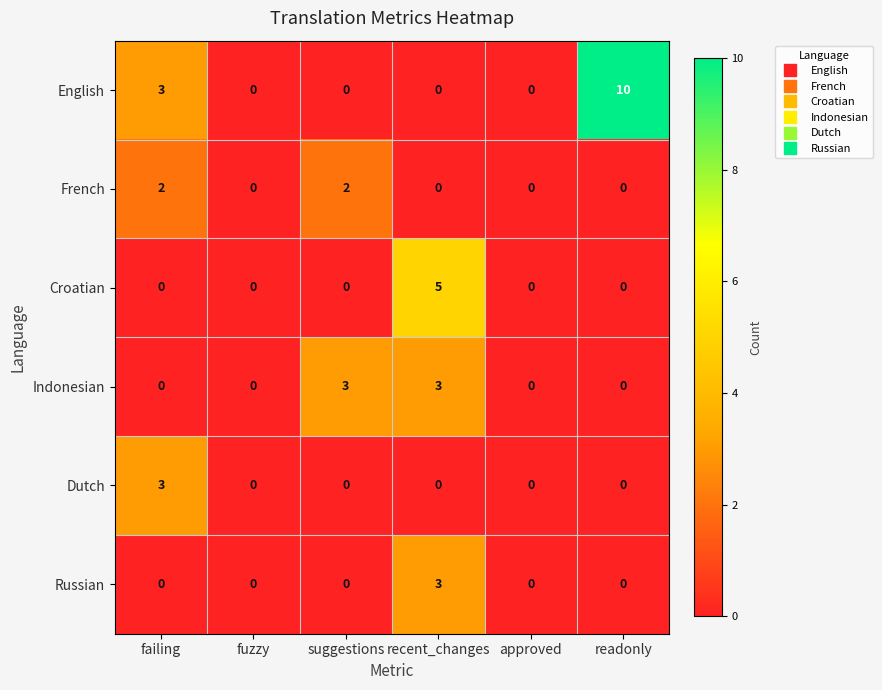

What is the sum of all French values?

4